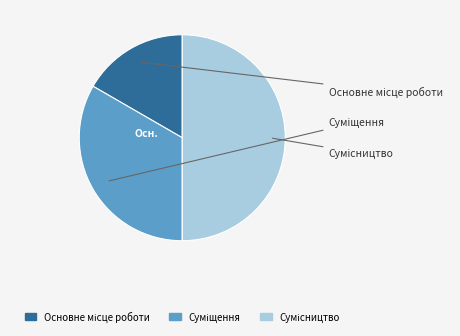

Which category has the smallest portion of the pie?

Основне місце роботи